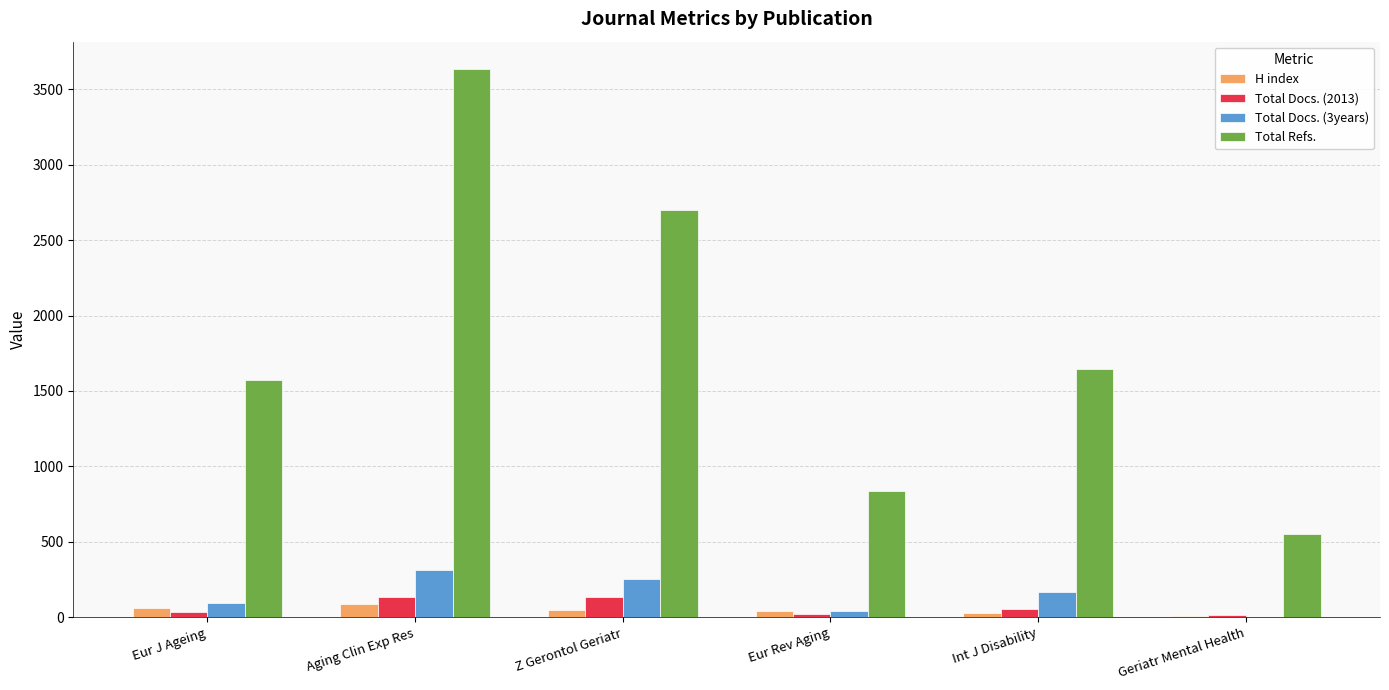

Which series has the widest spread of values?

Total Refs.